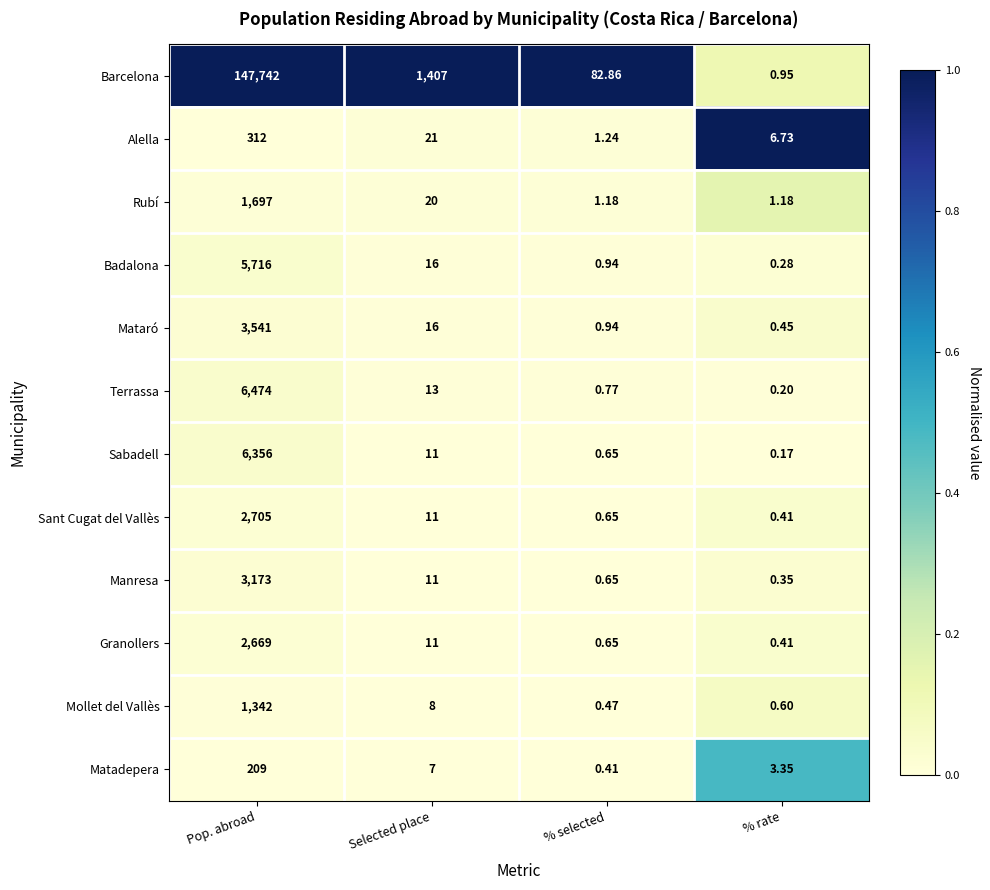

Is the value of Barcelona at Pop. abroad greater than the value of Mataró at % selected?

Yes